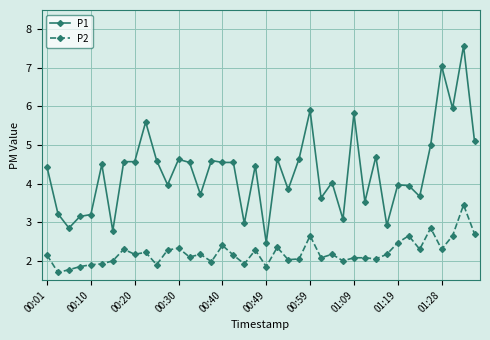

Which series has the largest range (max minus min)?

P1